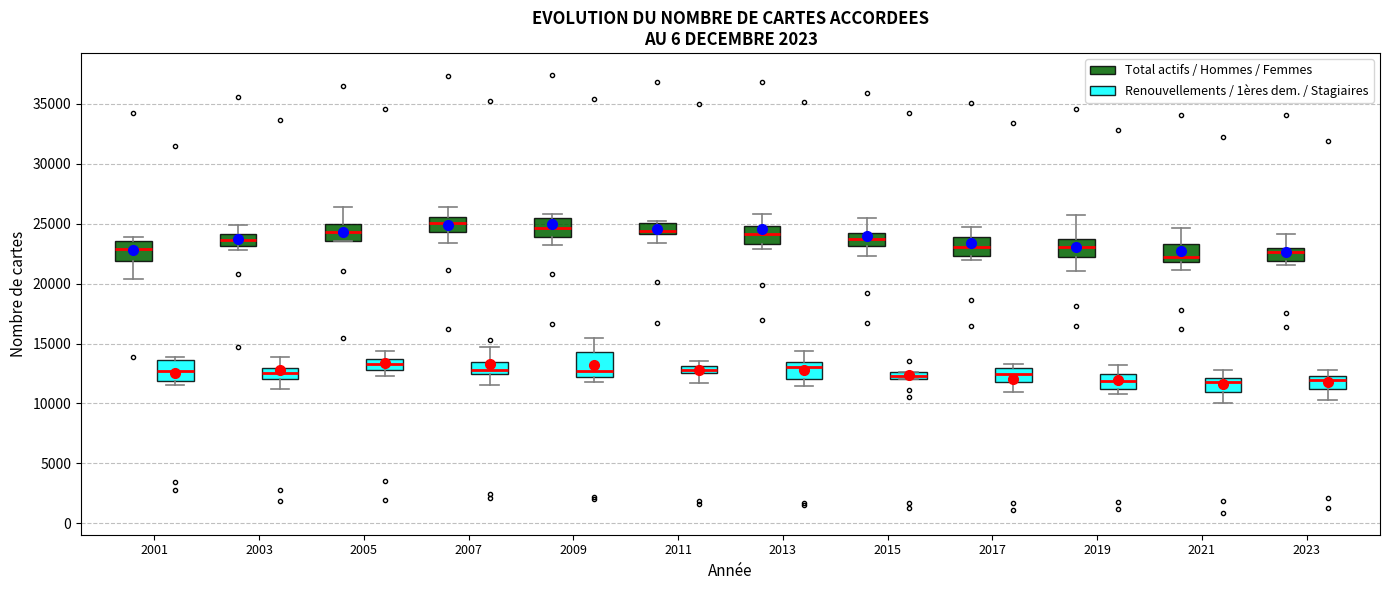

Where does the median line of the box for 2013 (Total actifs / Hommes / Femmes) sit on the y-axis? The values are not printed on the chart, so give them approximately, as read against the axis.

24000